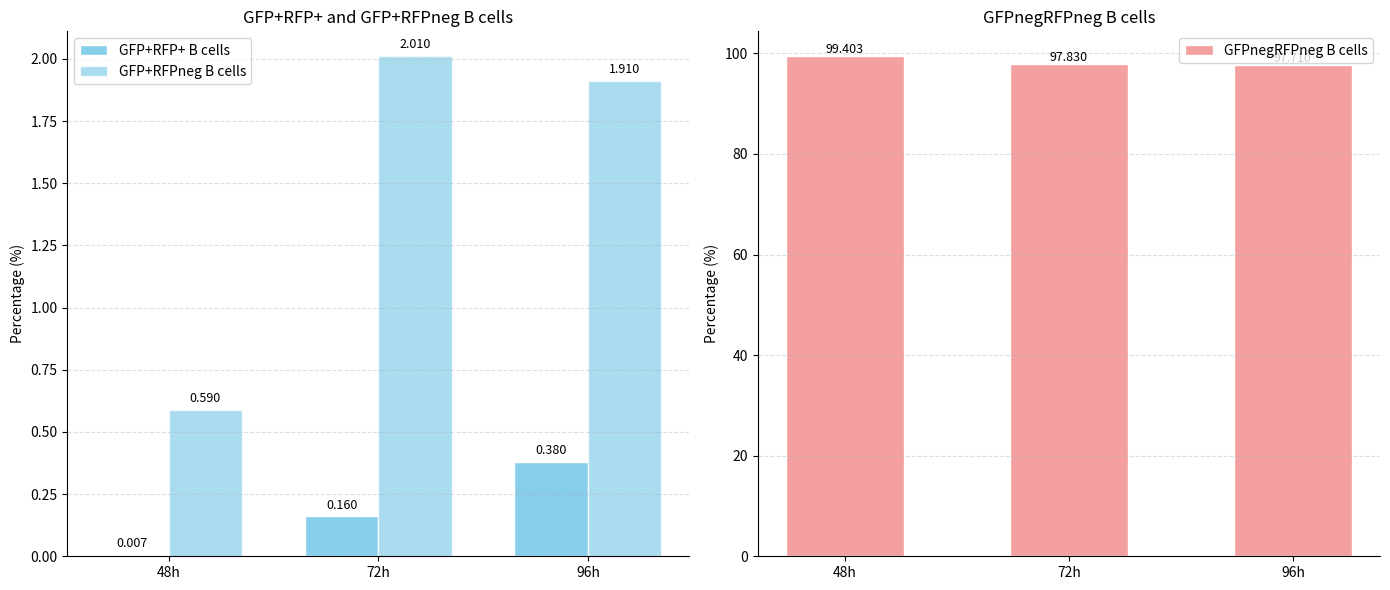

Are the bars horizontal?

No